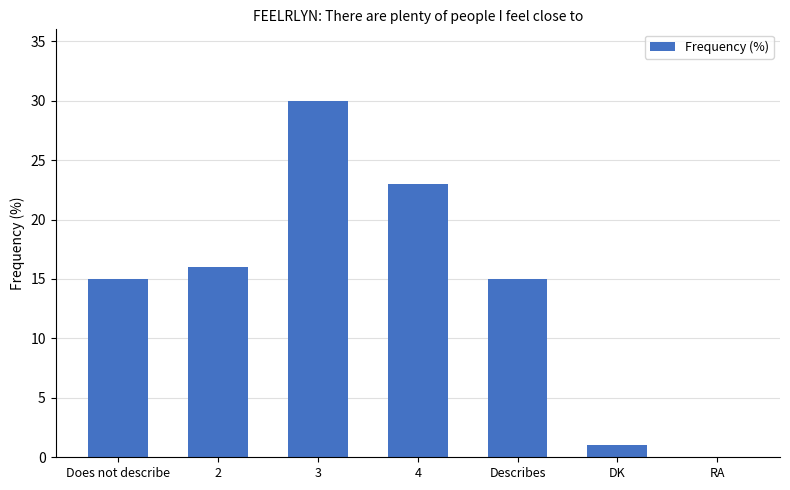

Reading left to right, transcribe all the data shown in this chart.

15	16	30	23	15	1	0